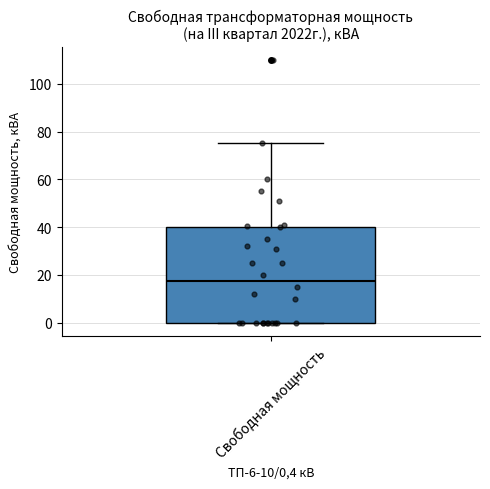

Transcribe this box plot: give where the median line is, the range the box spans, and where the two whiskers end, as read against the y-axis. The values are not printed on the chart, so give them approximately, as read against the axis.

median 18, box 0 to 40, whiskers 0 to 76